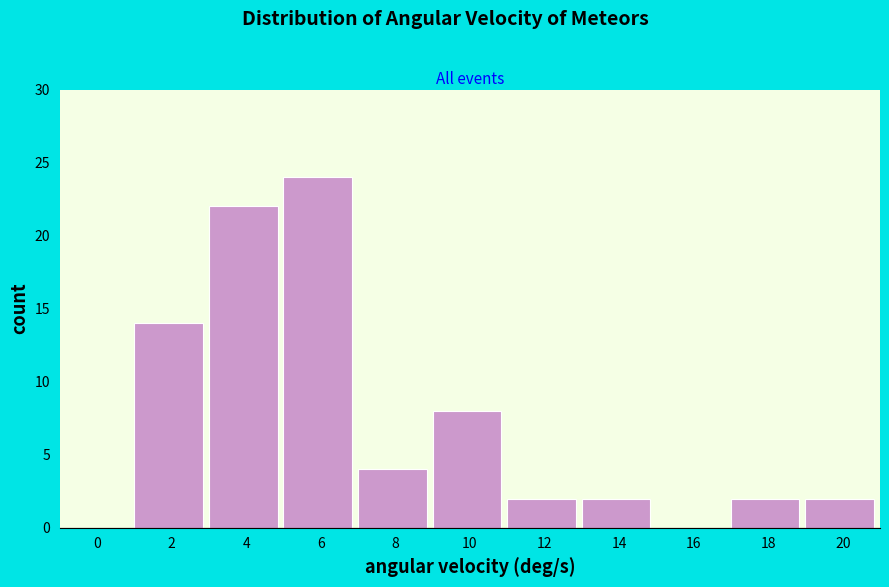

Reading left to right, what are all the values shown in this chart?

0=0	2=14	4=22	6=24	8=4	10=8	12=2	14=2	16=0	18=2	20=2